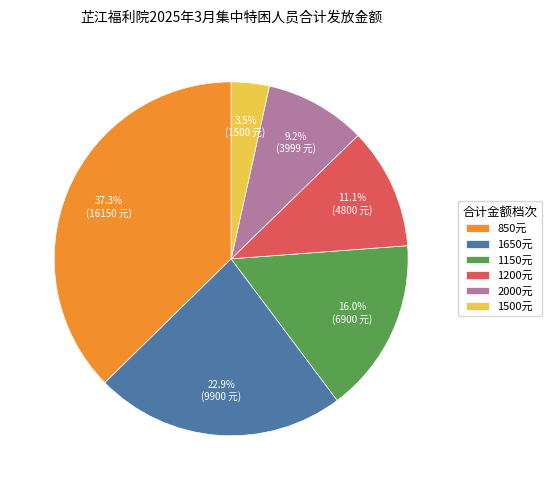

Does any single category account for the majority?

No